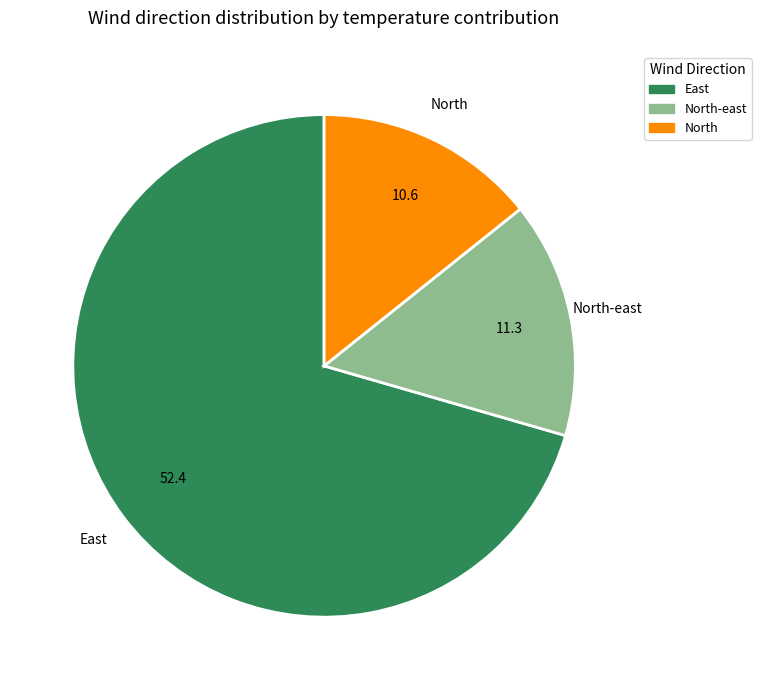

Does any single category account for the majority?

Yes